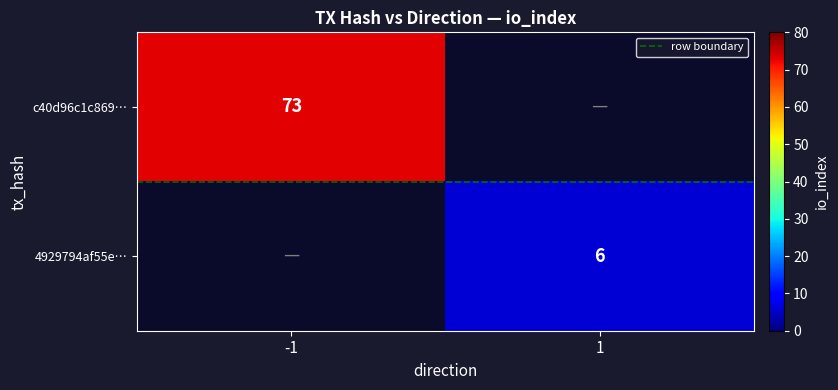

Is it true that row boundary equals 0.5 at -1?

True